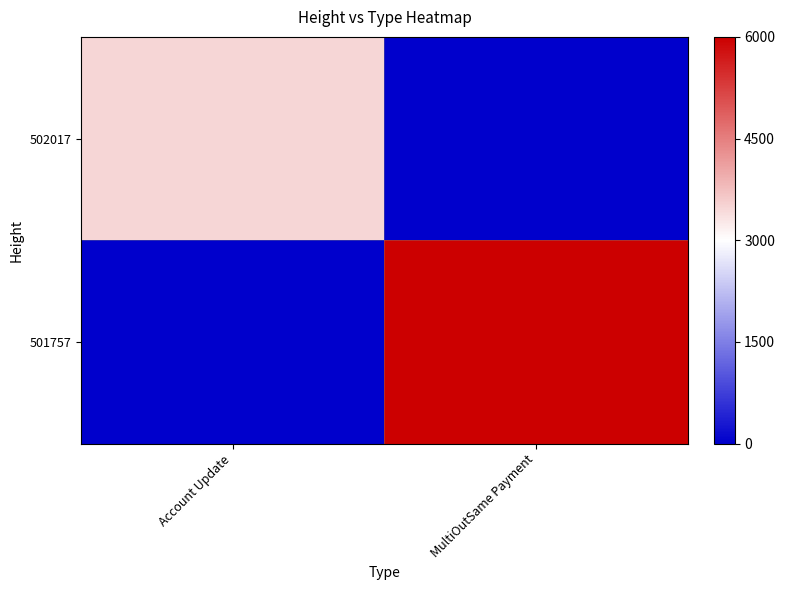

At MultiOutSame Payment, list the series in order from smallest to largest.

502017, 501757